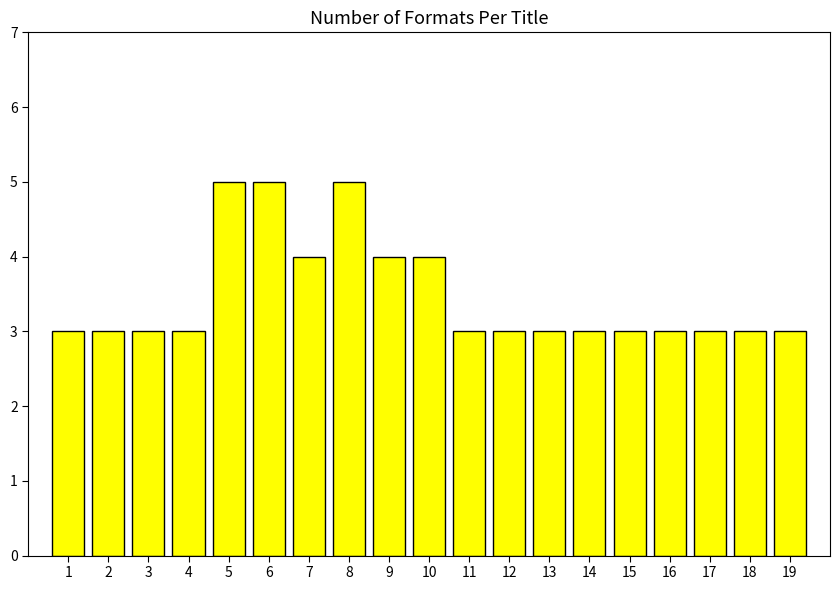

Count the number of categories in the chart.

19